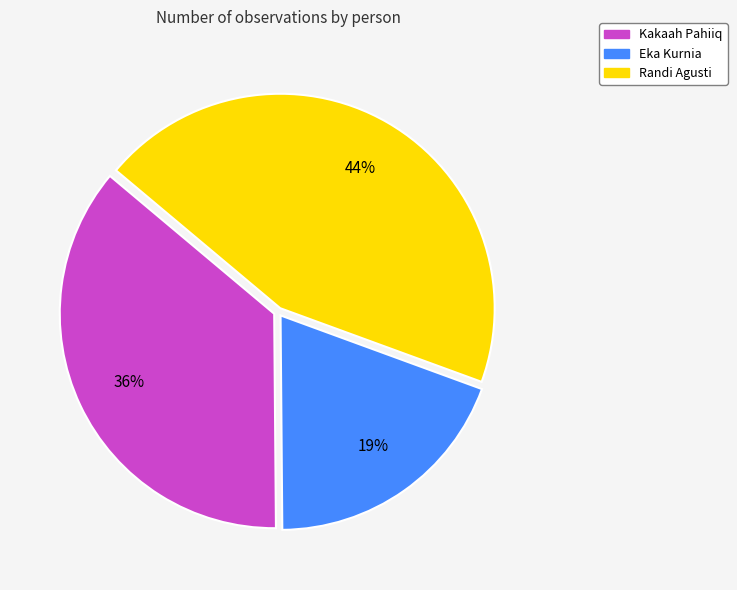

What is the smallest slice in the pie chart?

Eka Kurnia